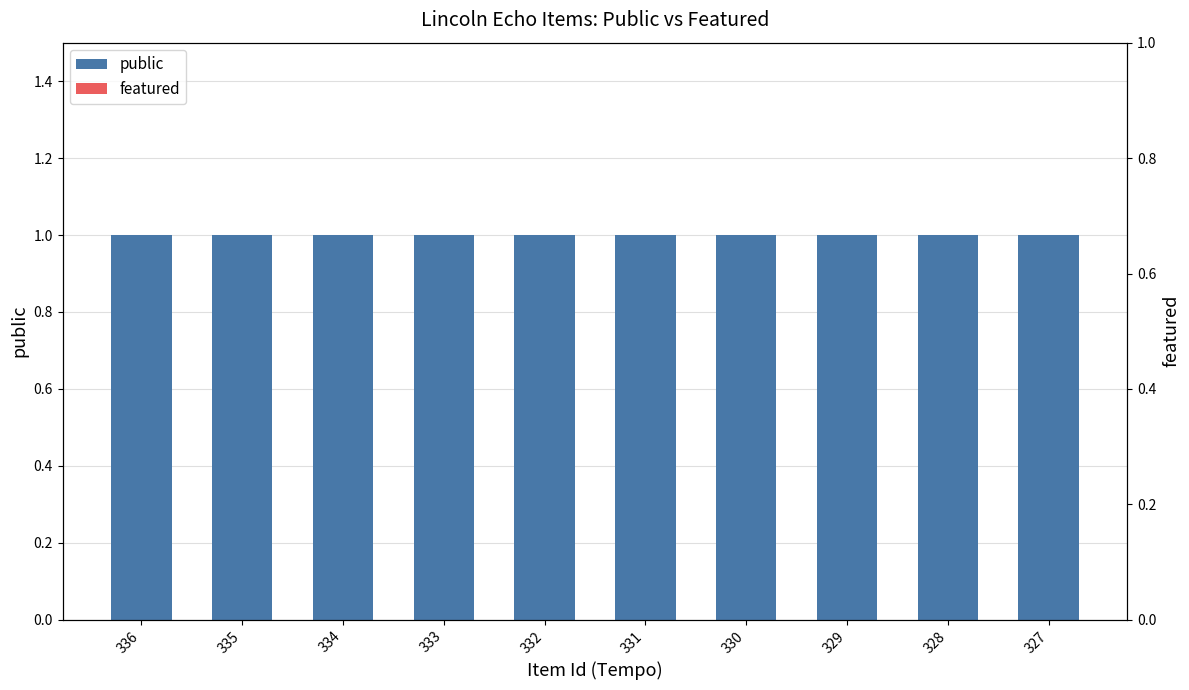

Which series changed the most between 334 and 333?

public